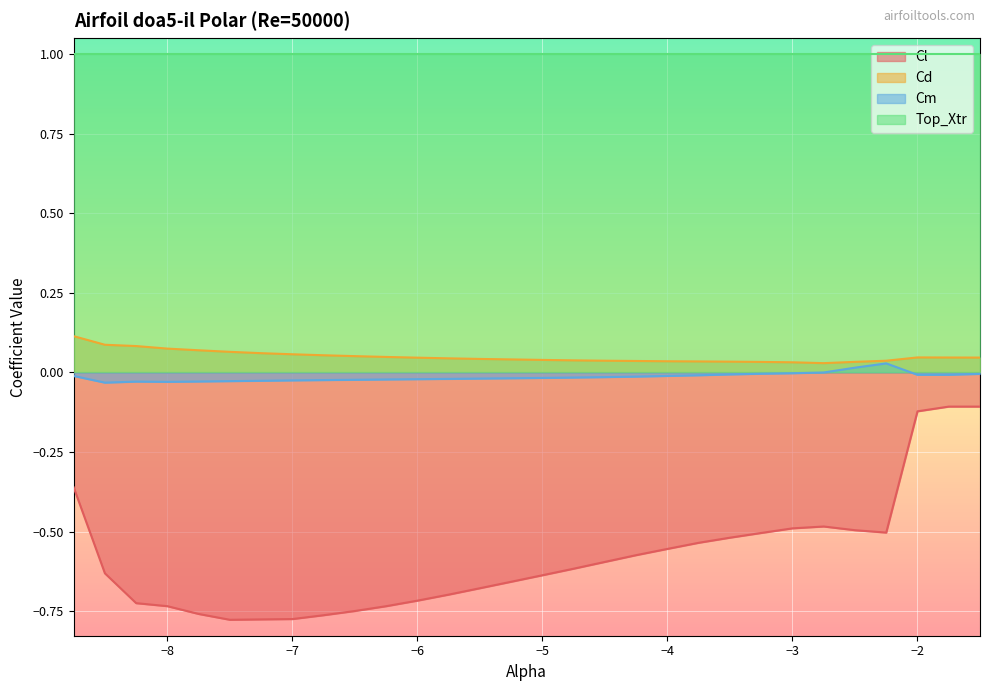

At which label does Cd reach its minimum?

-2.75